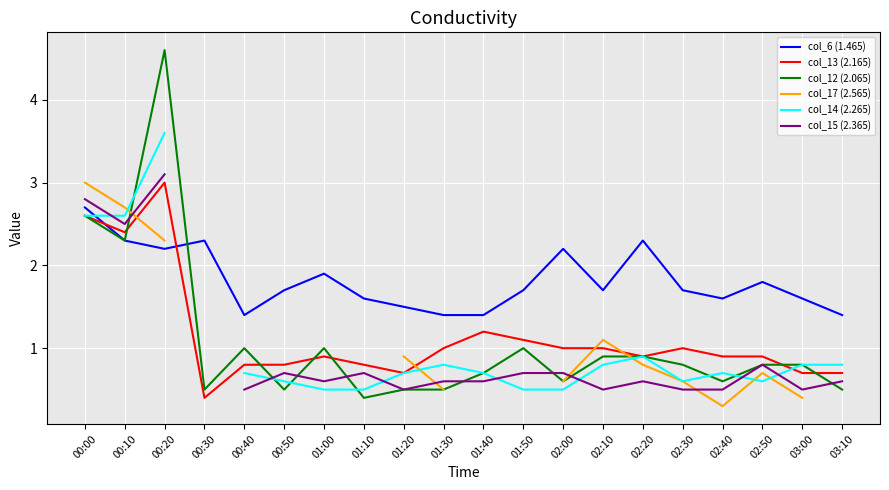

Rank the series by their maximum value, from lowest to highest.

col_6 (1.465), col_13 (2.165), col_17 (2.565), col_15 (2.365), col_14 (2.265), col_12 (2.065)